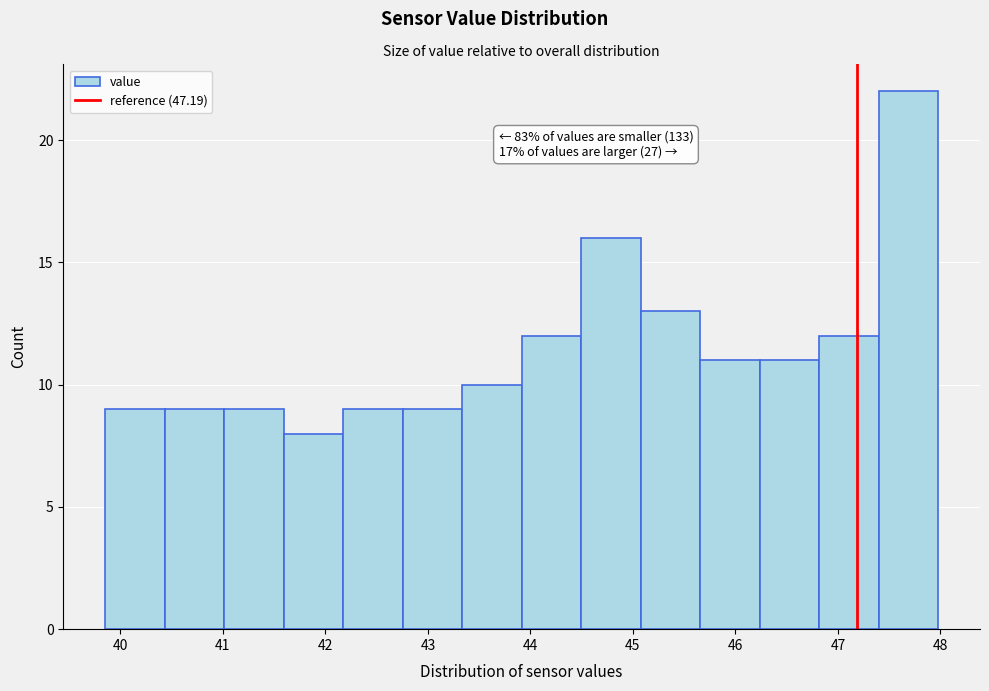

Over which range of the x-axis is the bar tallest?

47.4 to 48.0